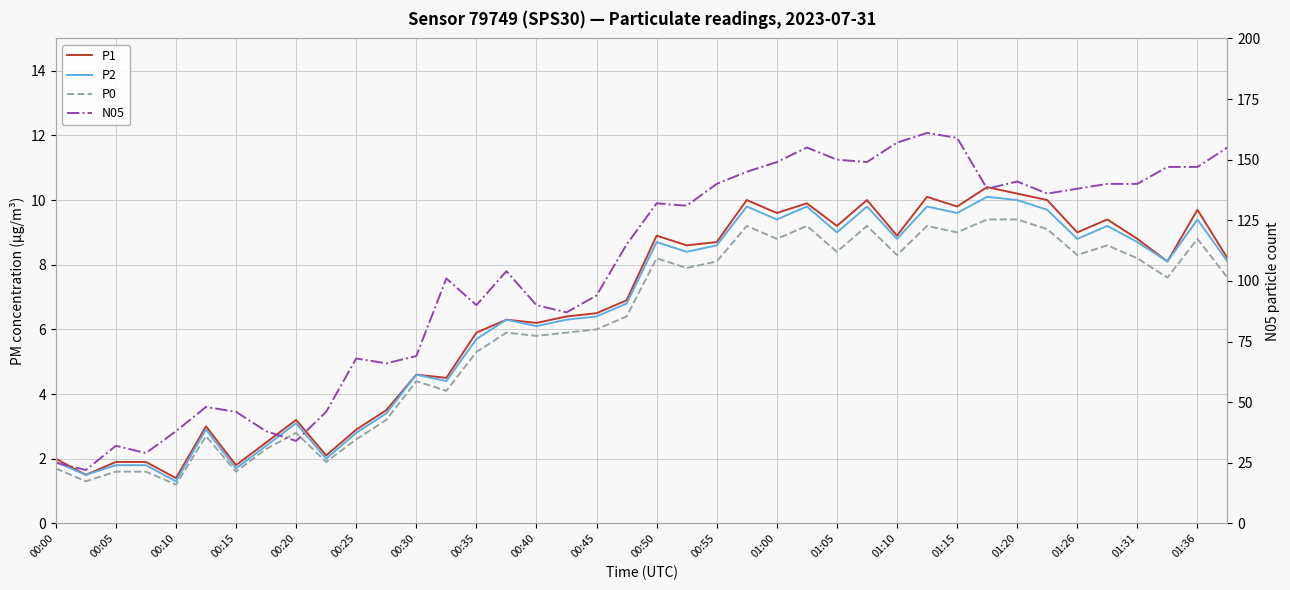

How many distinct data groups are displayed?

4